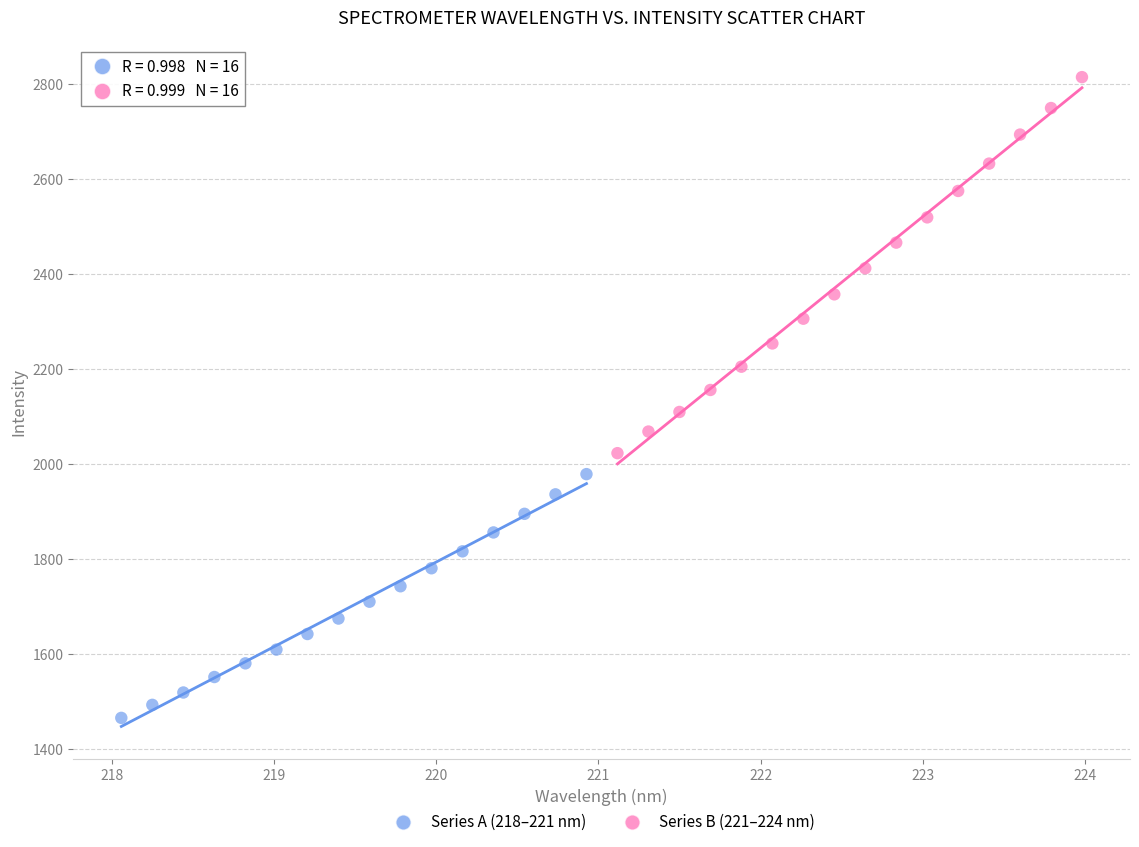

Which series contains the lowest Y value?

Series A (218–221 nm)